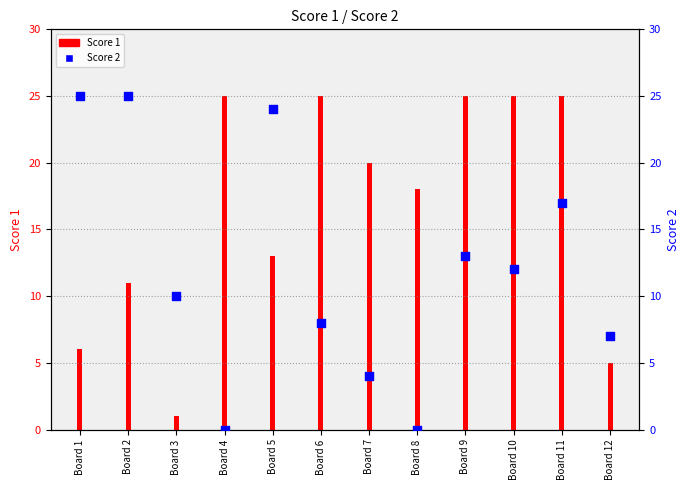

What are all the series names shown in the legend?

Score 1, Score 2